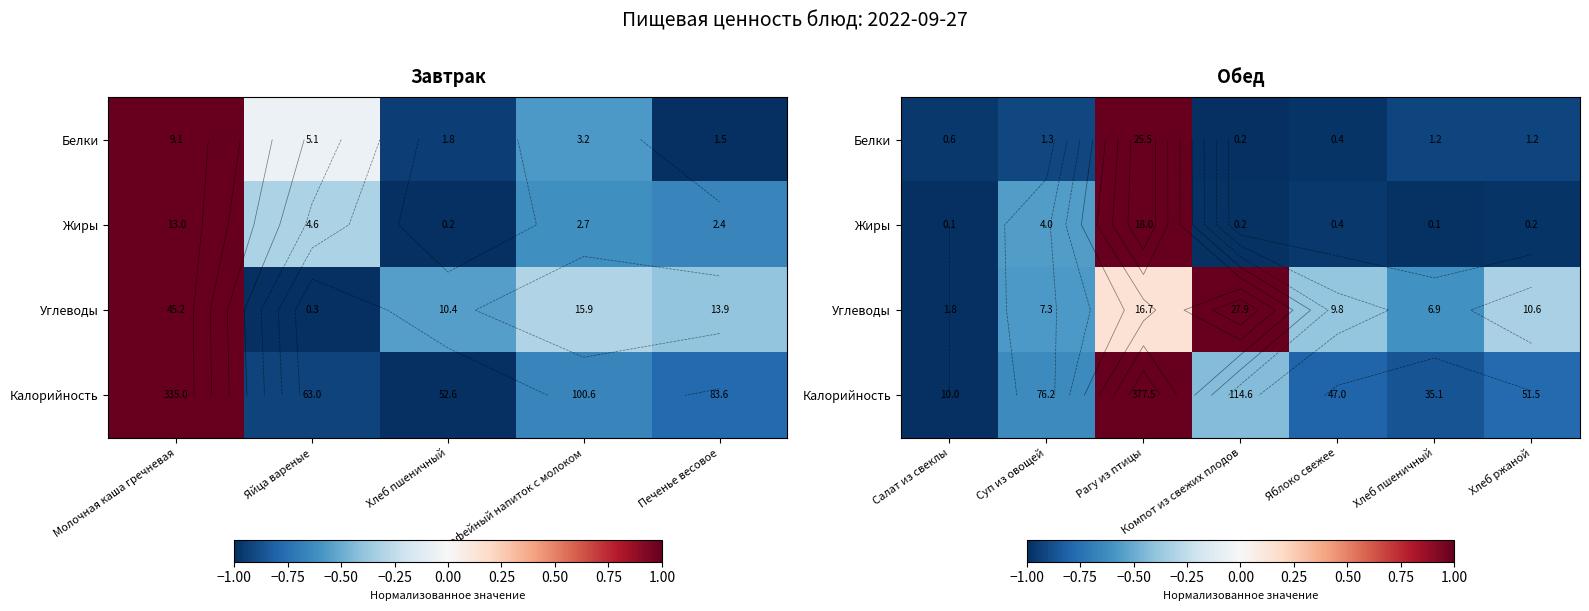

What is the greatest value displayed?

1.0